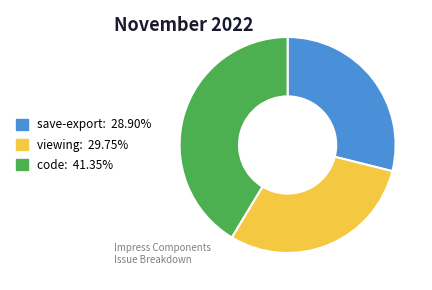

True or false: viewing accounts for 30% of the total.

True